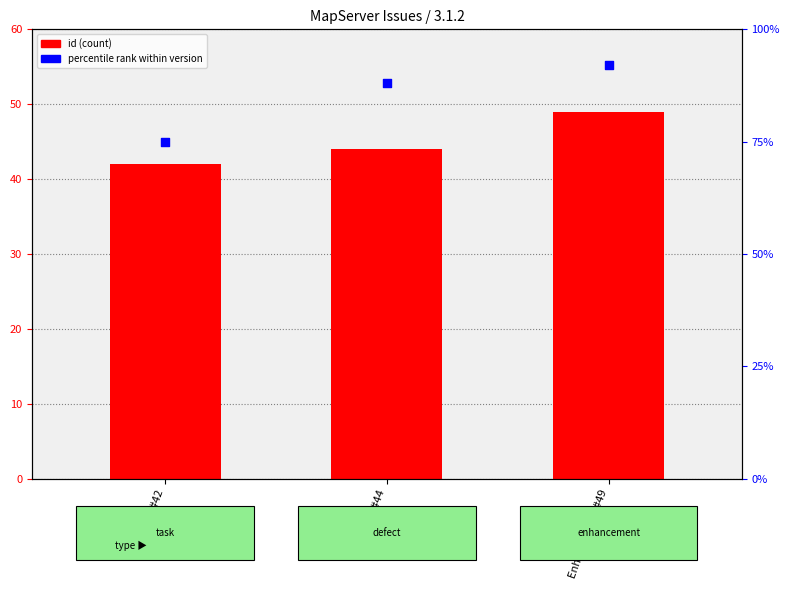

Which series has the largest total across all categories?

percentile rank within version